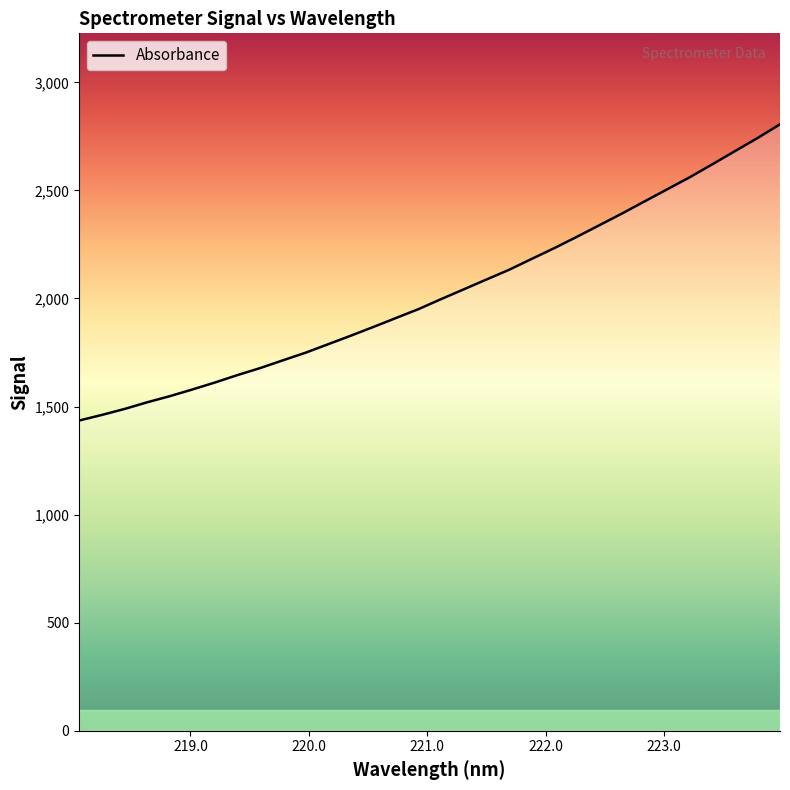

What is the maximum value shown in the chart?

2805.7